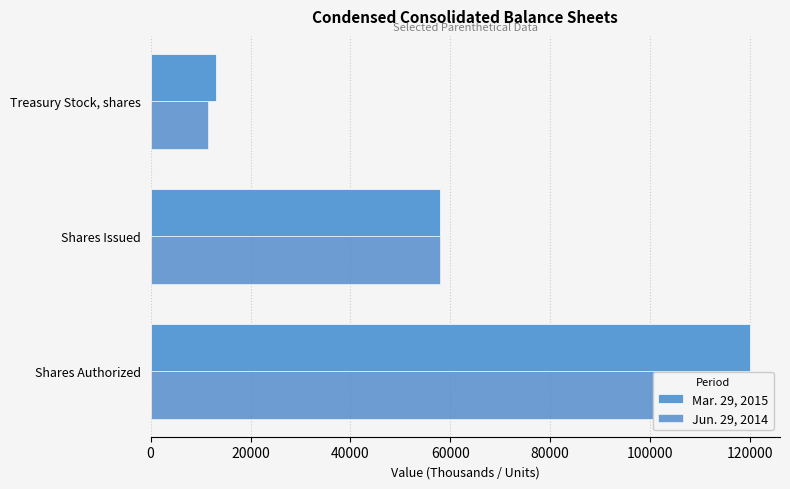

List the series in order of their peak value, lowest first.

Mar. 29, 2015, Jun. 29, 2014